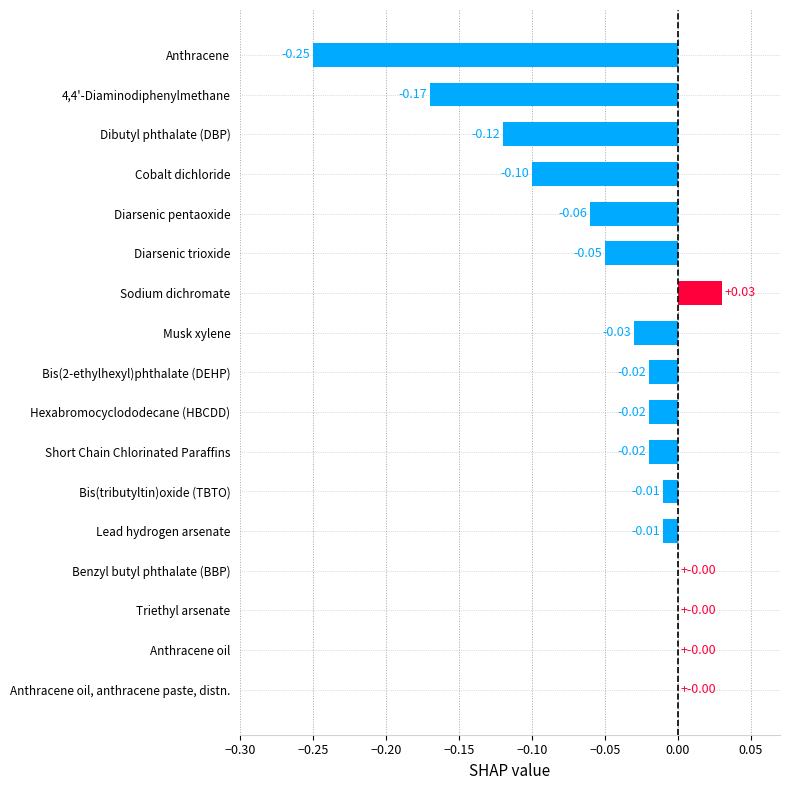

Which has a higher value, Dibutyl phthalate (DBP) or Diarsenic pentaoxide?

Diarsenic pentaoxide